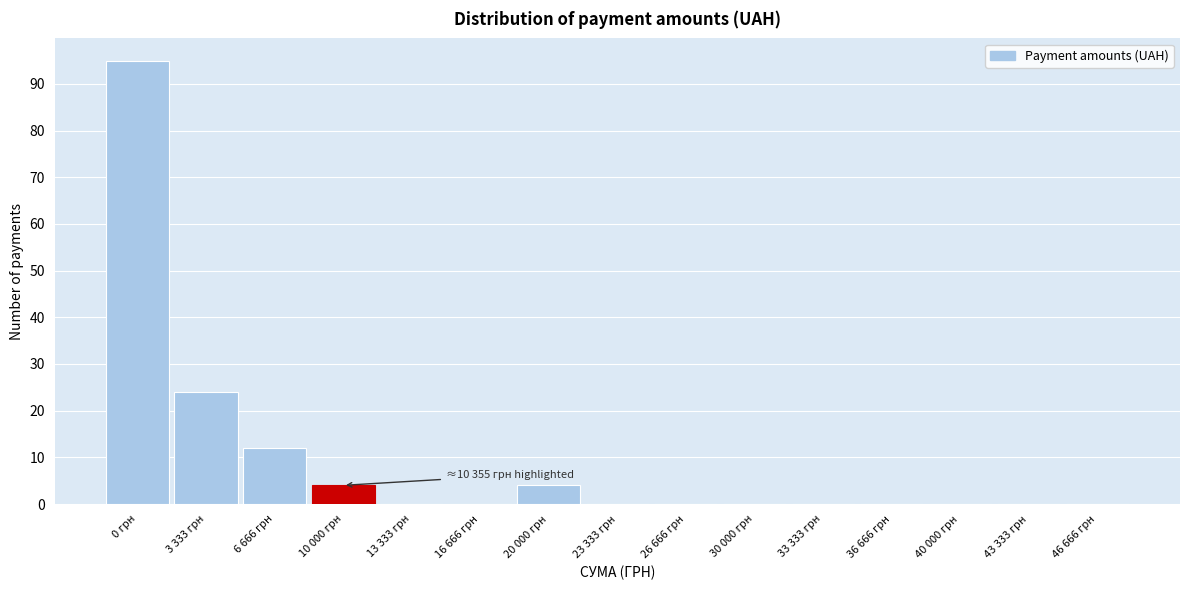

Reading left to right, list all the values displayed in this chart.

0 грн=95	3 333 грн=24	6 666 грн=12	10 000 грн=4	13 333 грн=0	16 666 грн=0	20 000 грн=4	23 333 грн=0	26 666 грн=0	30 000 грн=0	33 333 грн=0	36 666 грн=0	40 000 грн=0	43 333 грн=0	46 666 грн=0